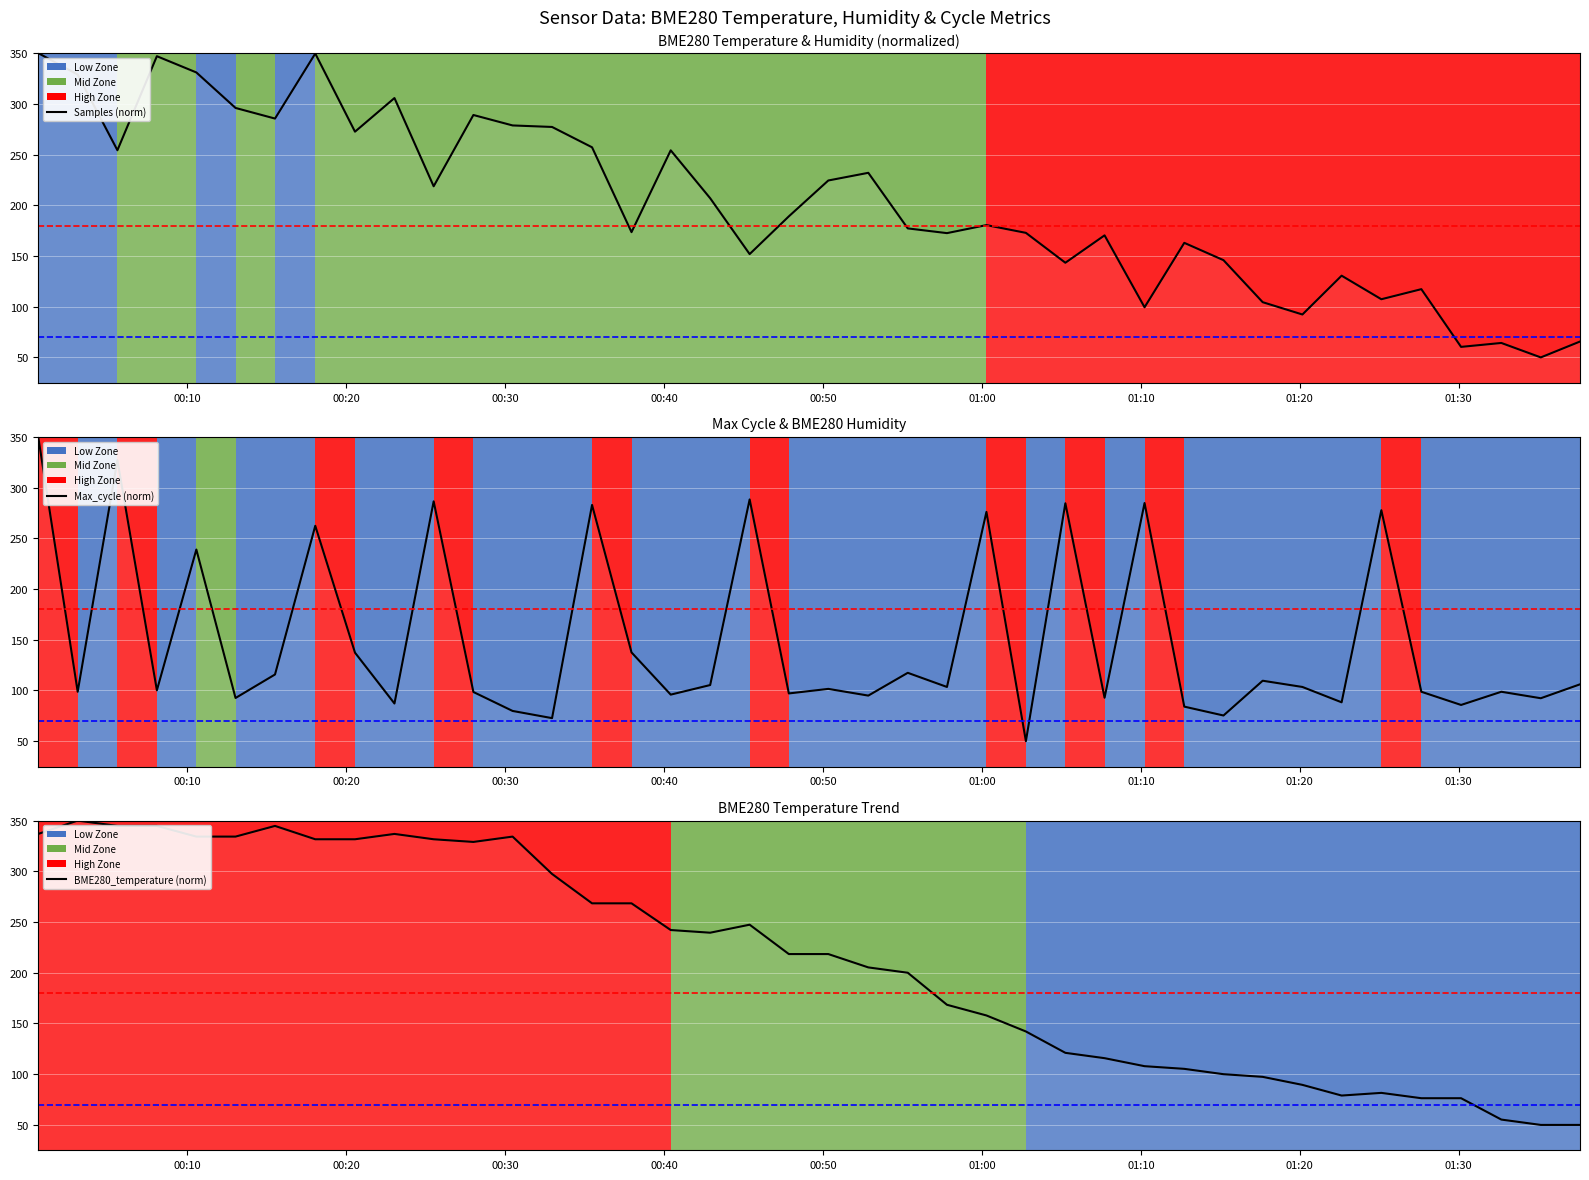

At how many categories does at least one series exceed 85?

40